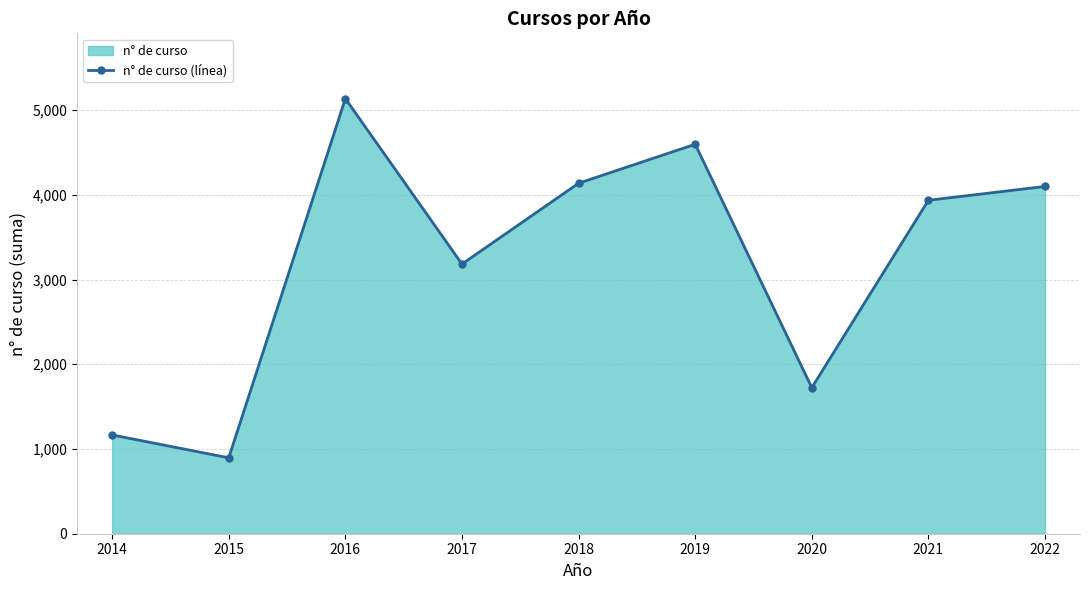

How many interior local peaks (higher than both neighbors) does the data have?

2